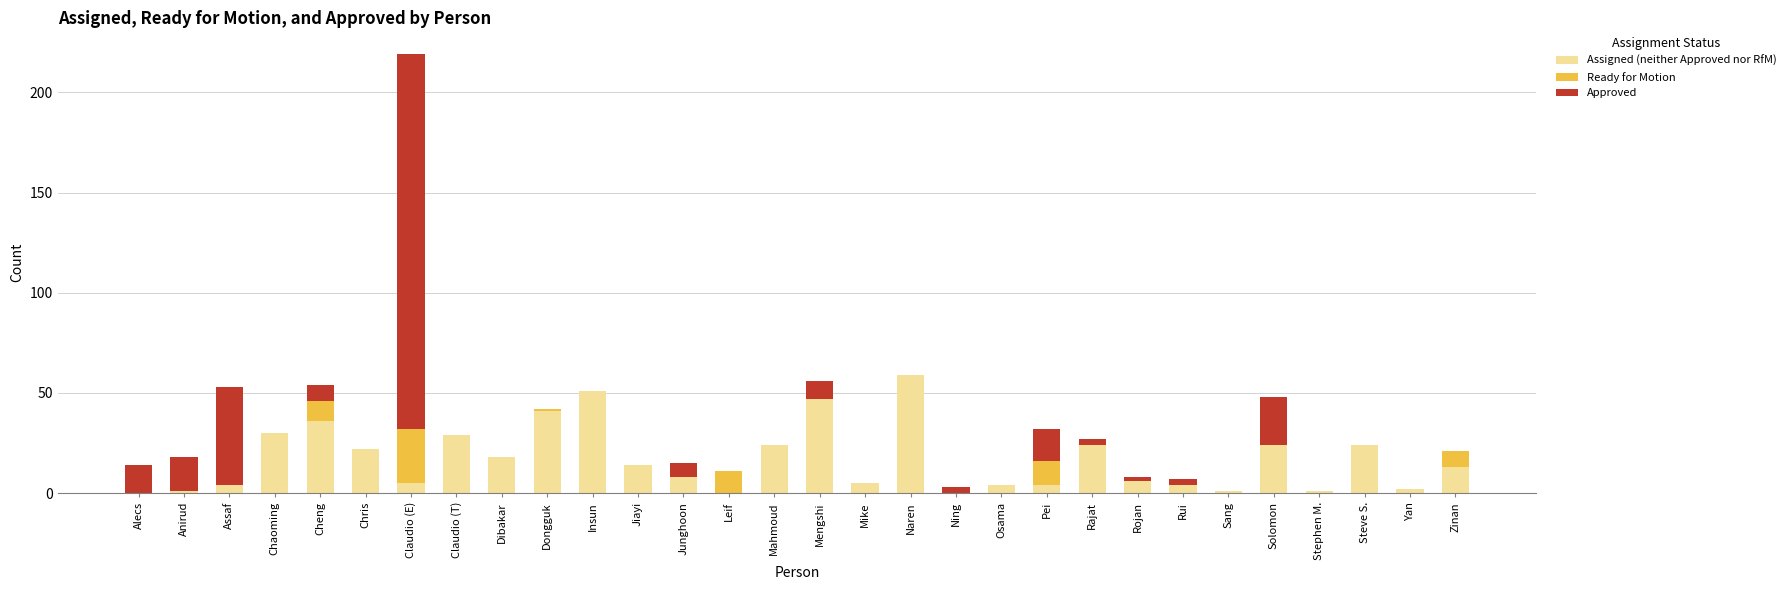

What is the total value across all series at Naren?

59